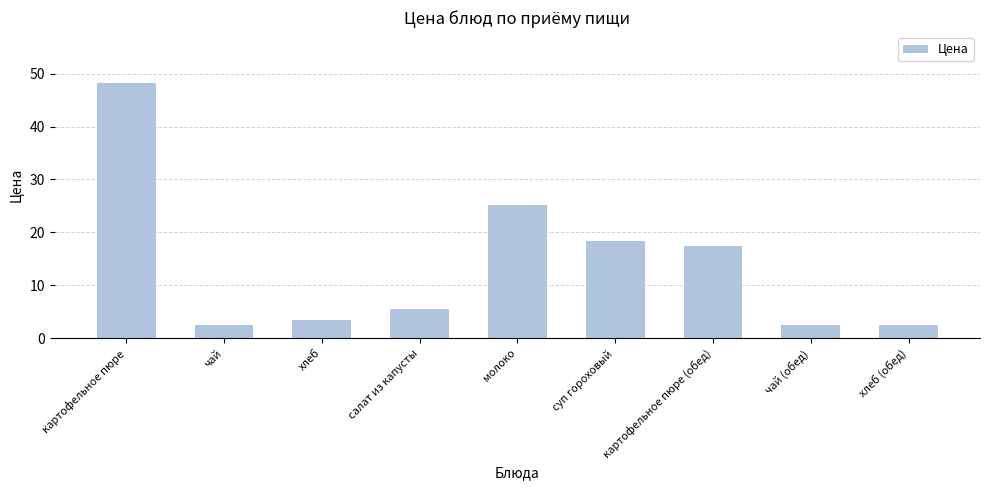

True or false: the data shows 5.6 at салат из капусты.

True